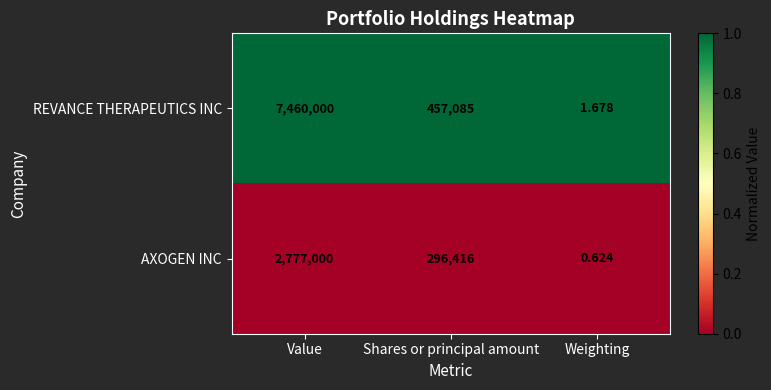

Which series has the widest spread of values?

REVANCE THERAPEUTICS INC